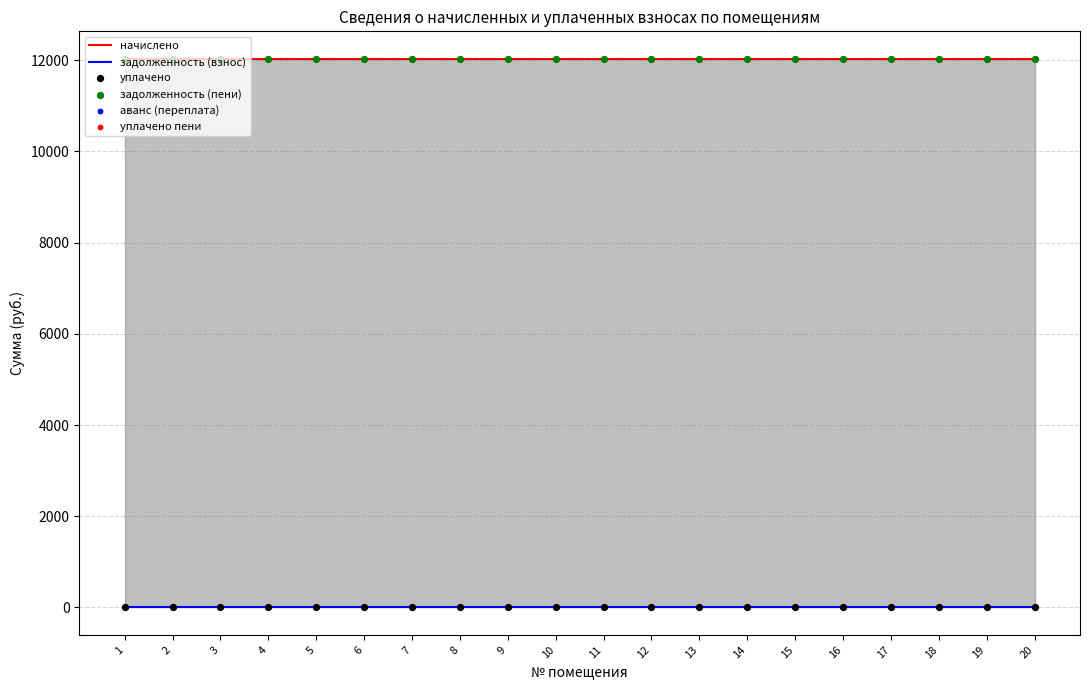

Which series has the largest total across all categories?

начислено